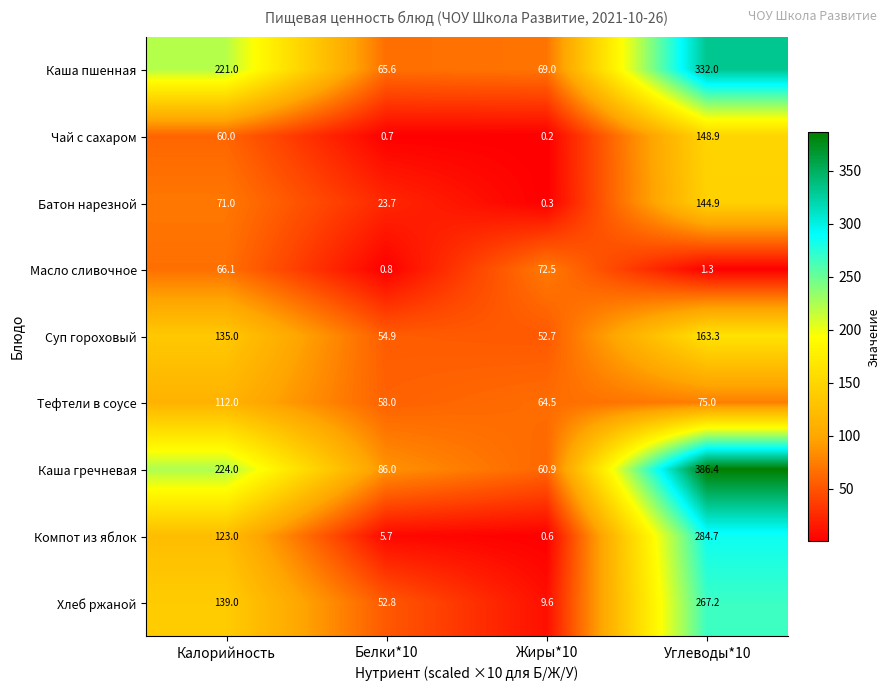

At how many categories does at least one series exceed 351?

1